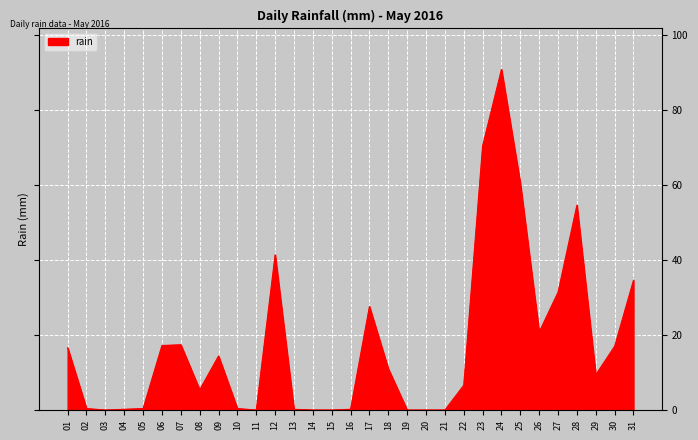

What is the maximum value shown in the chart?

90.8